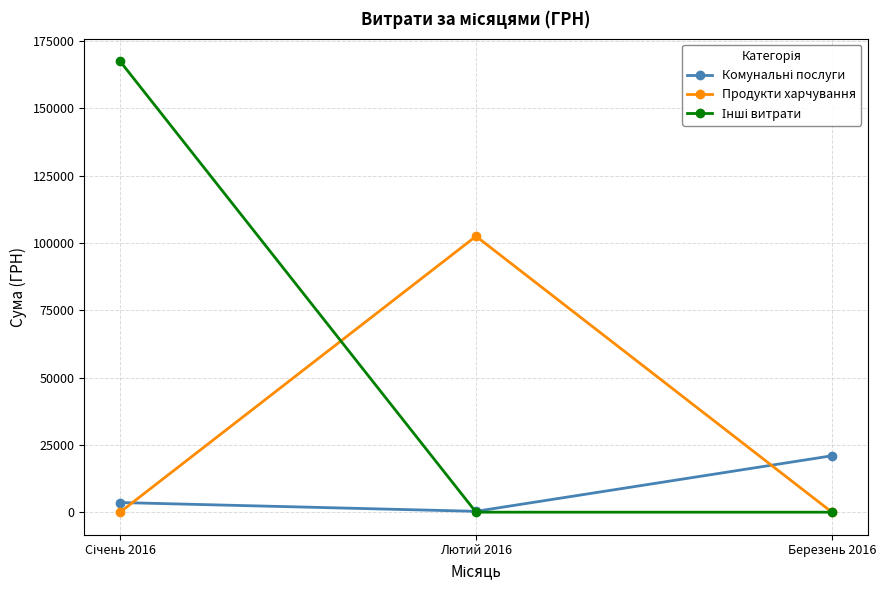

What is the maximum value shown in the chart?

167552.0